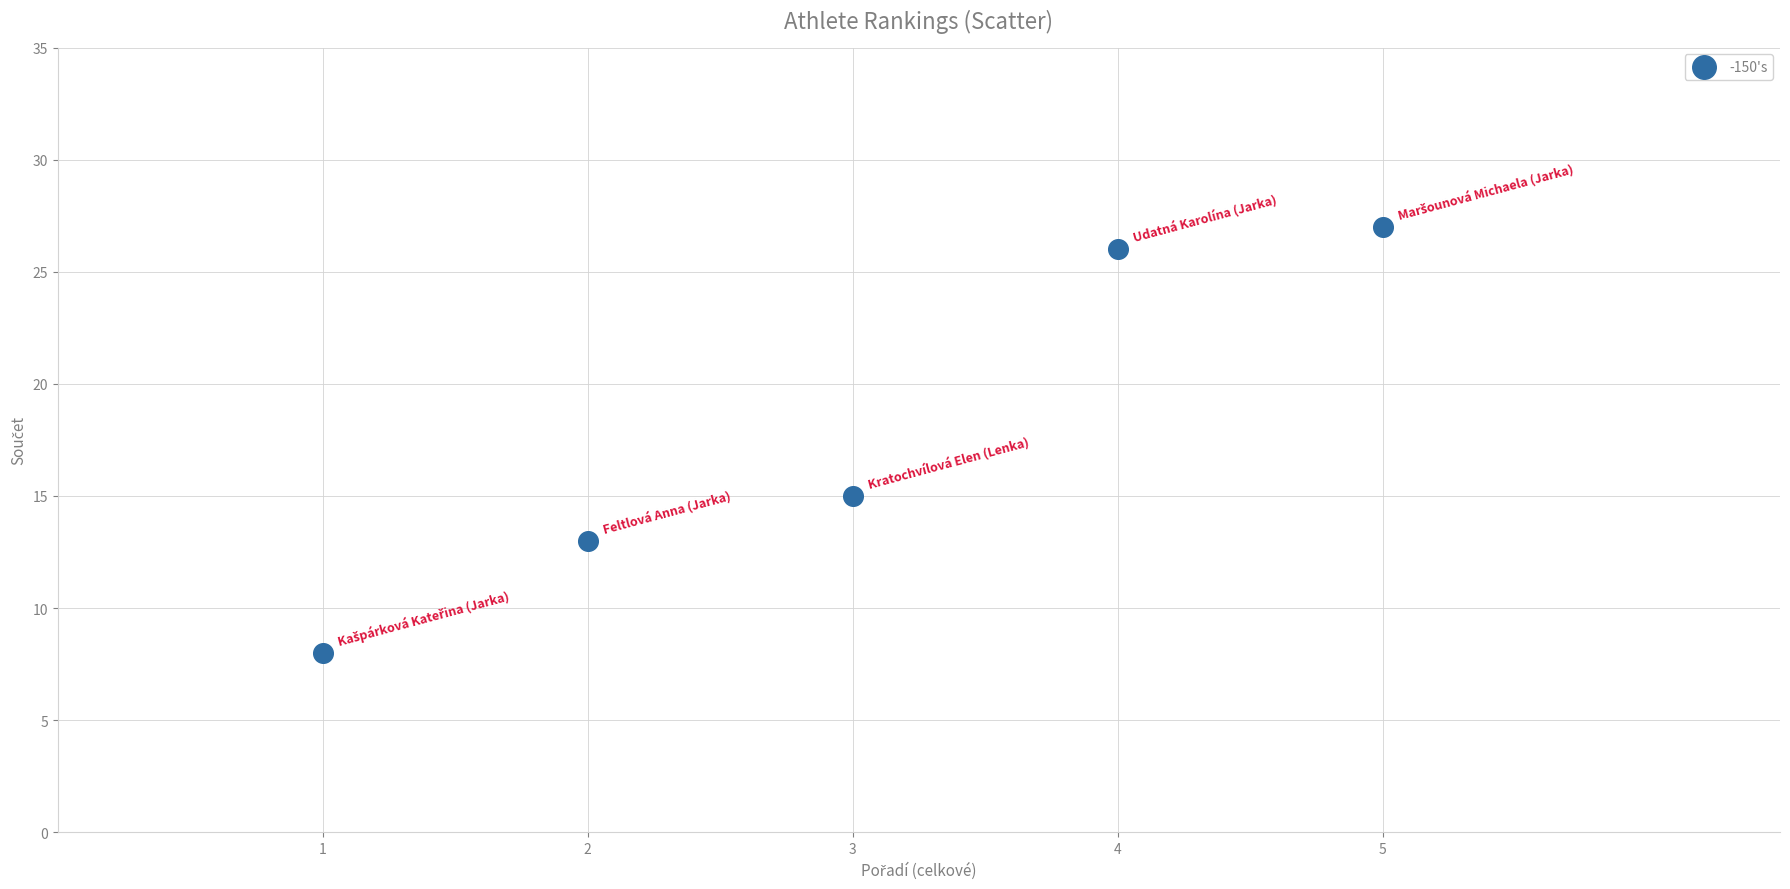

What is the range of X values (max minus min)?

4